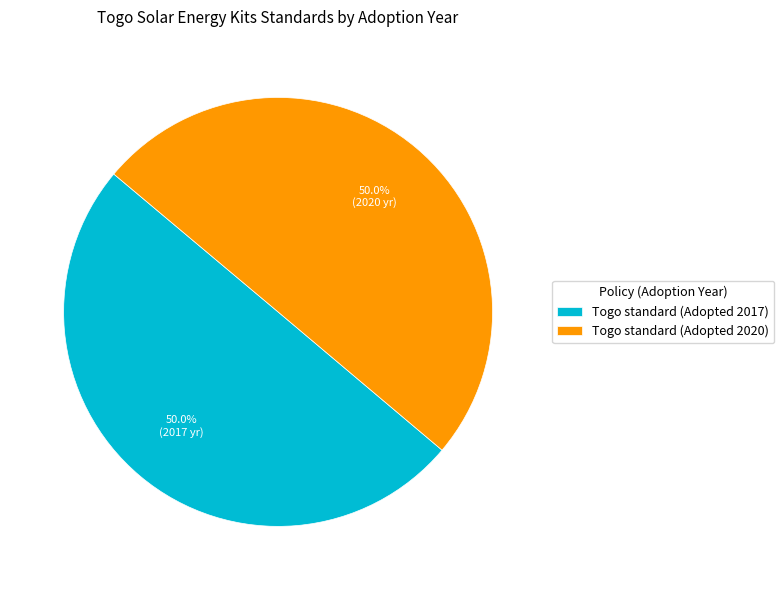

True or false: Togo standard (Adopted 2017) accounts for 50% of the total.

True